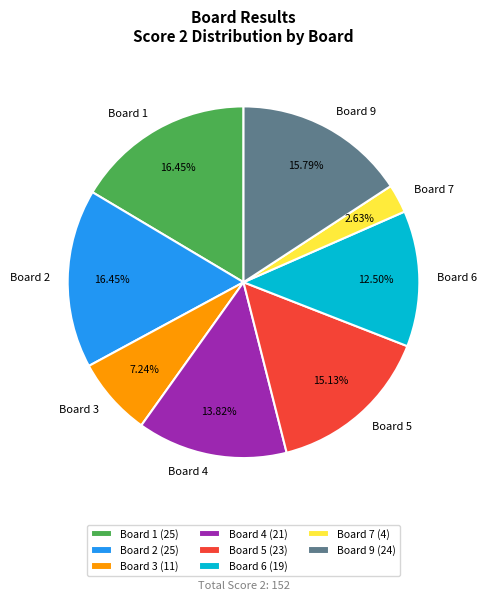

Is Board 9 the majority of the pie?

No